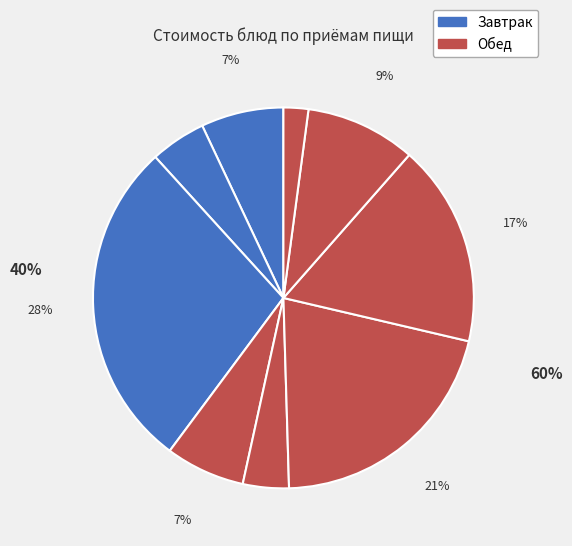

How many segments does this pie chart have?

9